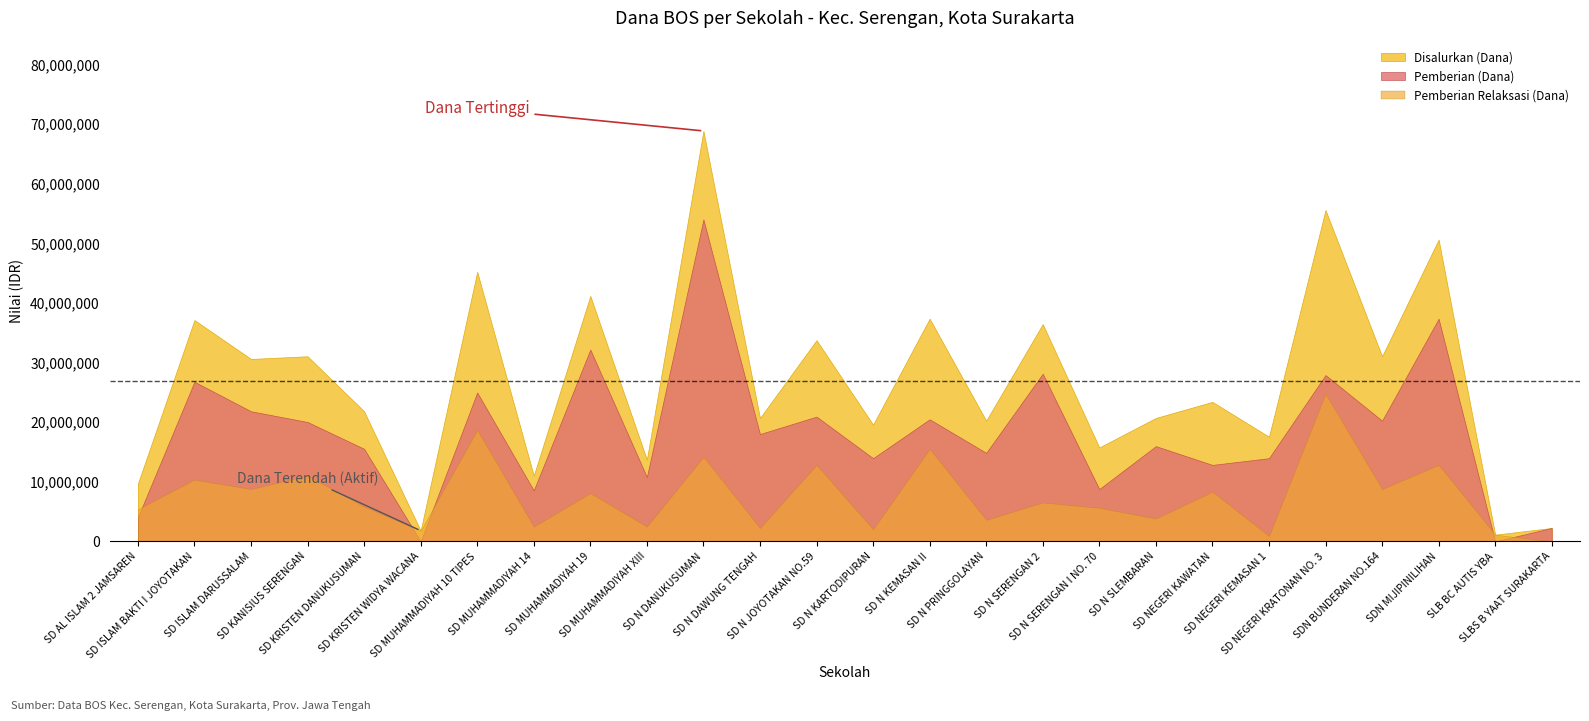

At which category does the chart reach its peak across all series?

SD N DANUKUSUMAN